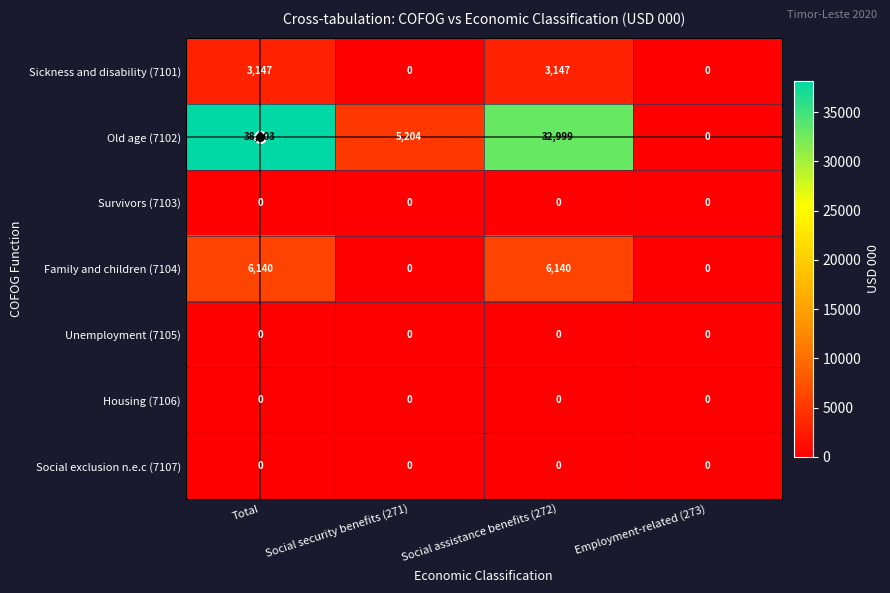

Which series has the largest total across all categories?

Old age (7102)